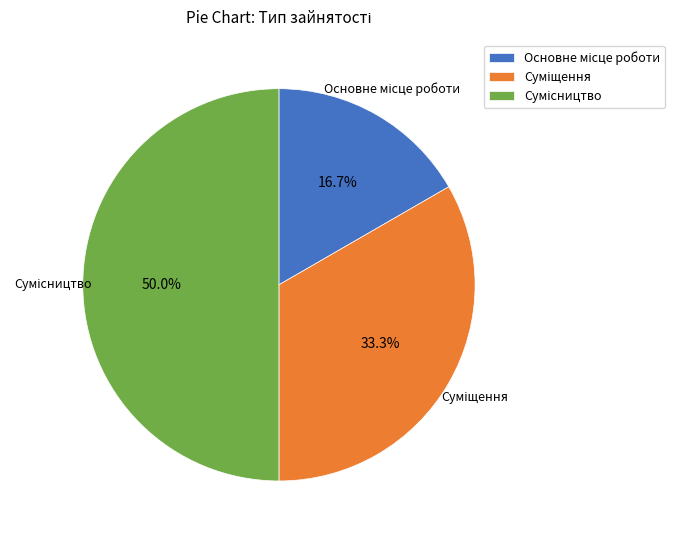

How many segments does this pie chart have?

3